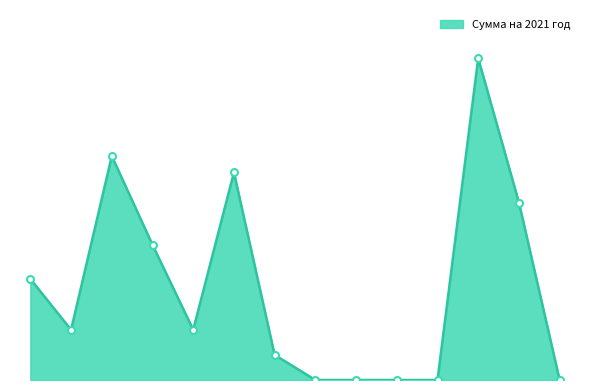

Does the chart display data point markers on the line(s)?

No